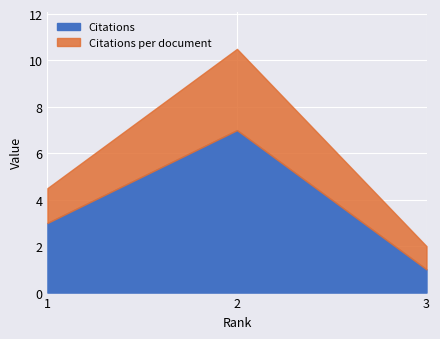

True or false: Citations has a value of 1.0 at 3.

True